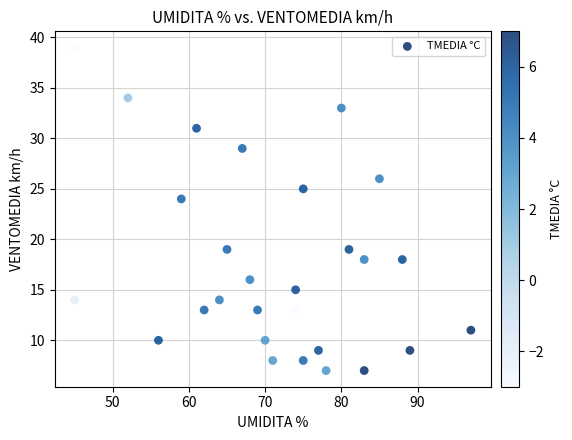

What Y value in the scatter plot is closest to 23?

24